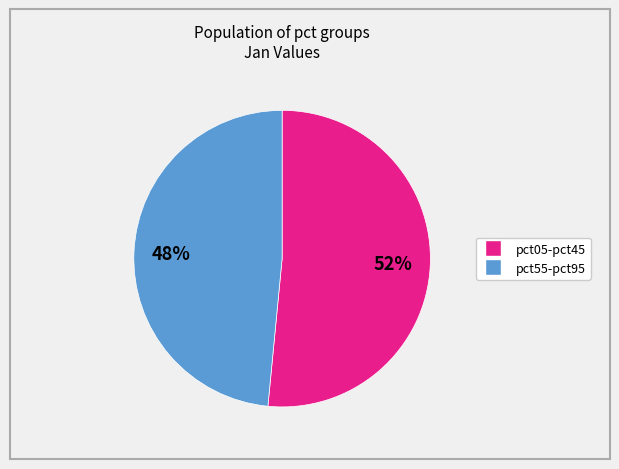

Does any single category account for the majority?

Yes